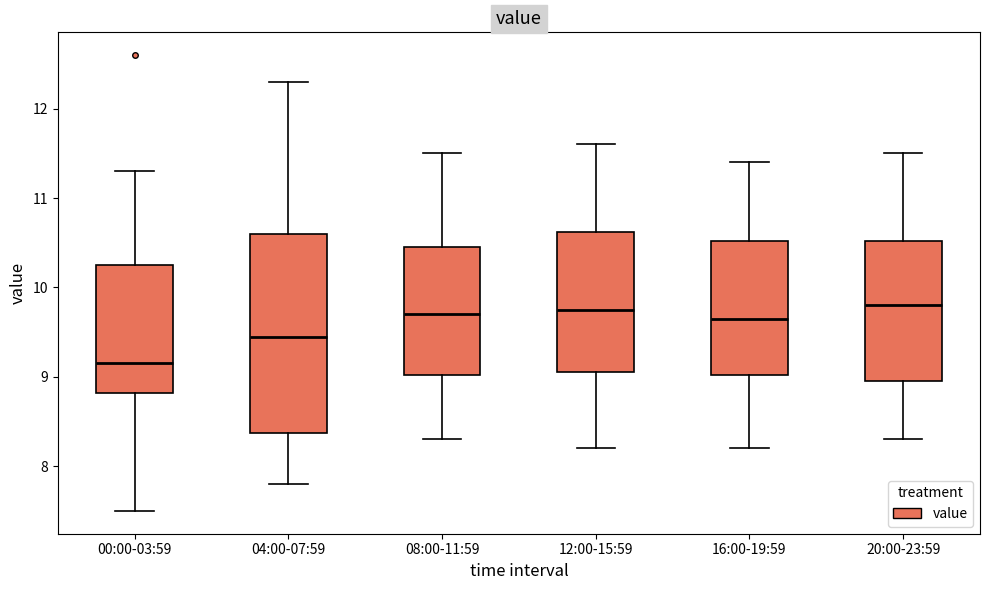

Comparing the boxes themselves (not the whiskers), which one is the tallest?

04:00-07:59